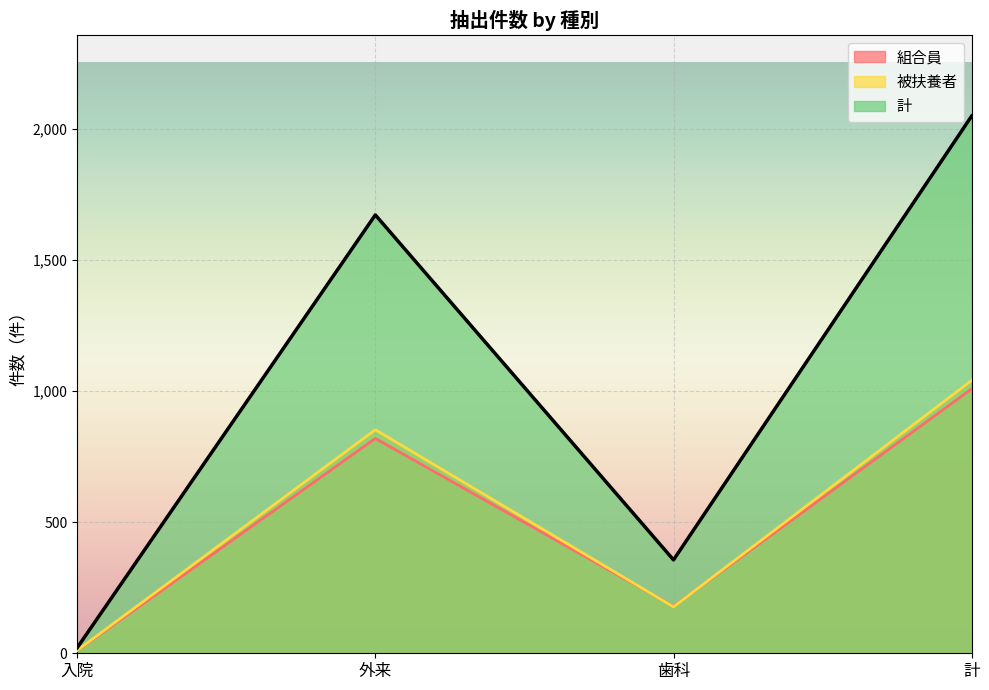

Where is the first local maximum for 計?

外来